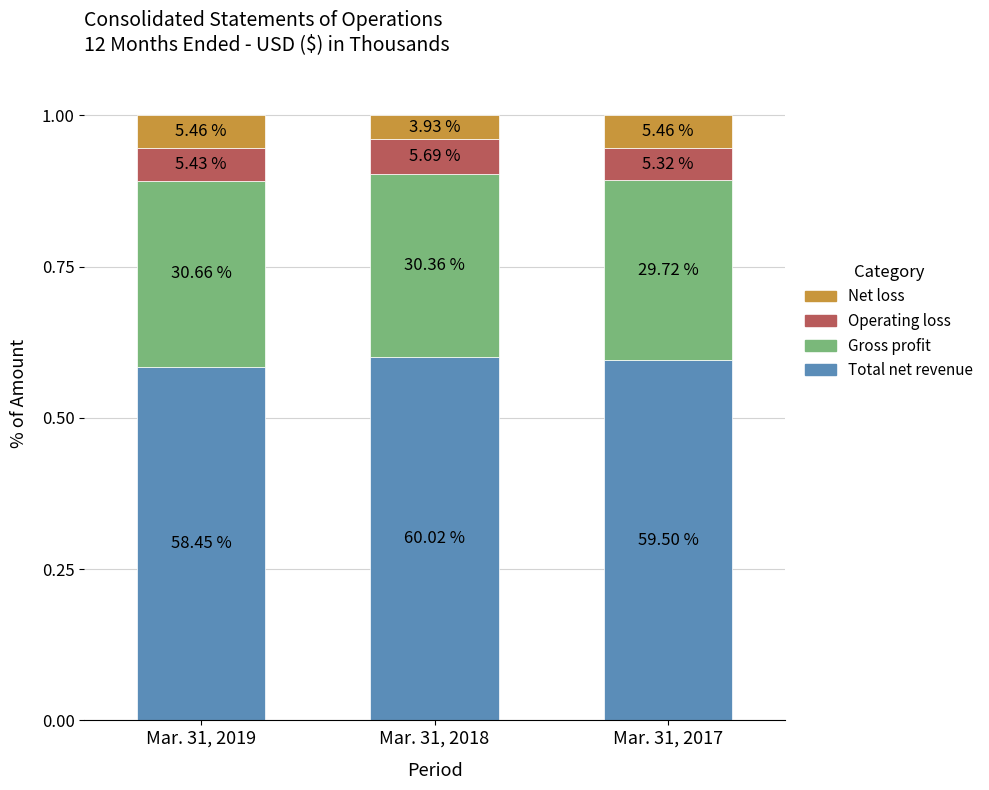

At which label is Total net revenue closest to 0?

Mar. 31, 2019